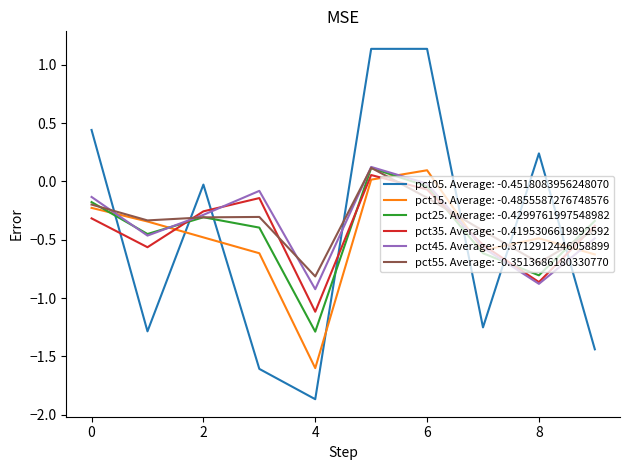

Which series has the widest spread of values?

pct05. Average: -0.4518083956248070